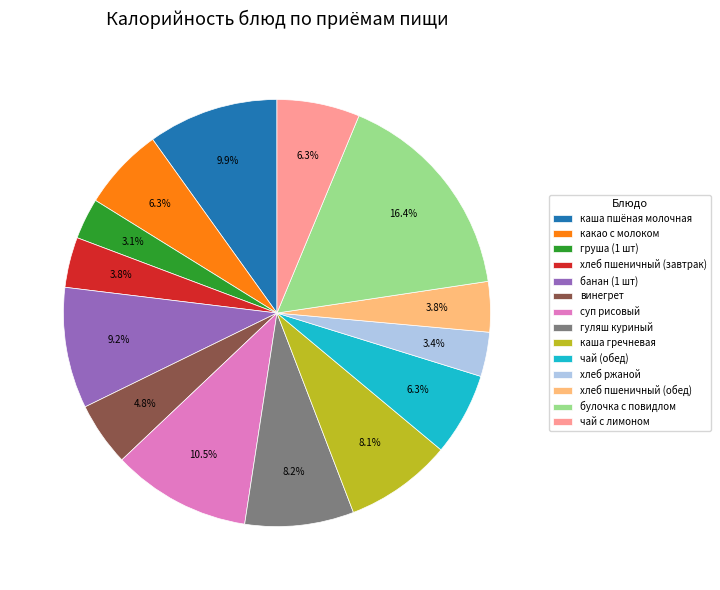

Which has a higher value, чай (обед) or булочка с повидлом?

булочка с повидлом